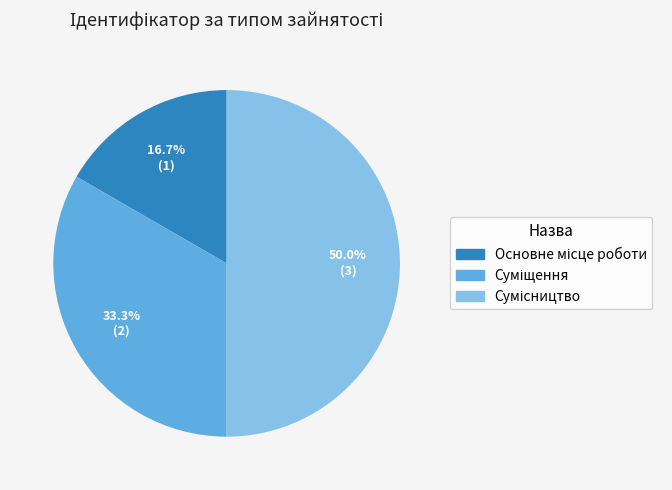

Approximately how many times larger is the value at Основне місце роботи compared to Сумісництво?

0.3